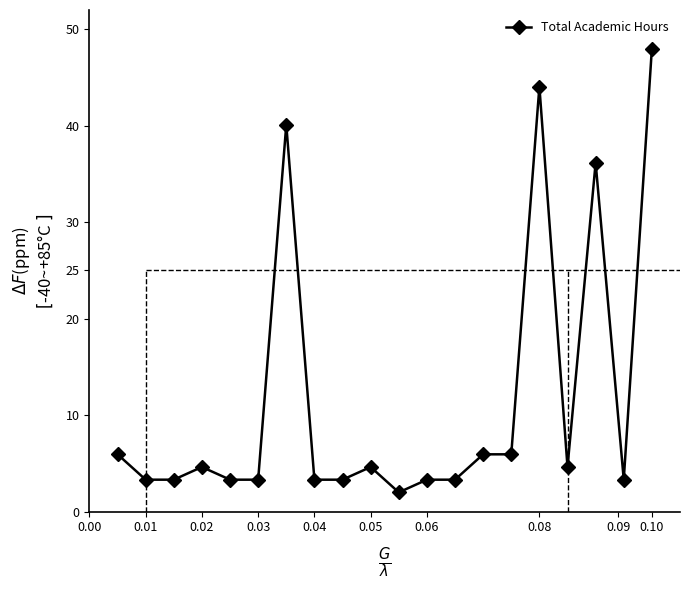

True or false: the data has more than 1 interior local peaks.

True